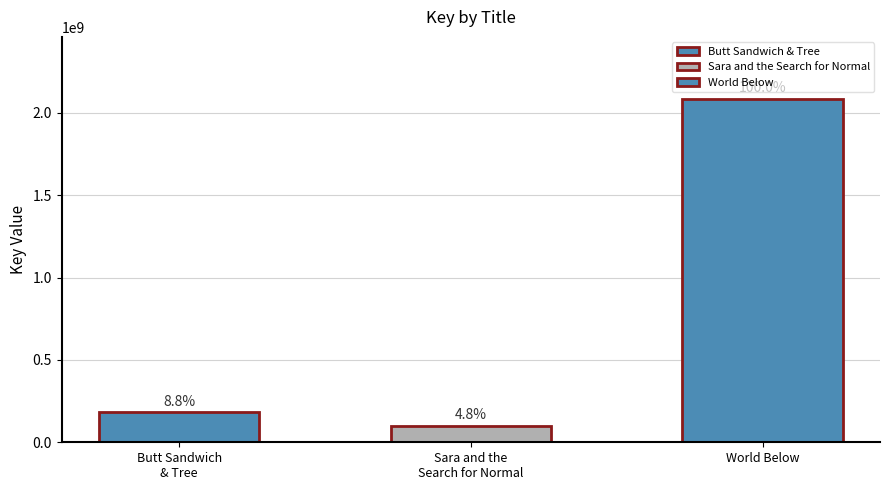

What is the change in value from Butt Sandwich & Tree to Sara and the Search for Normal?

-83166120